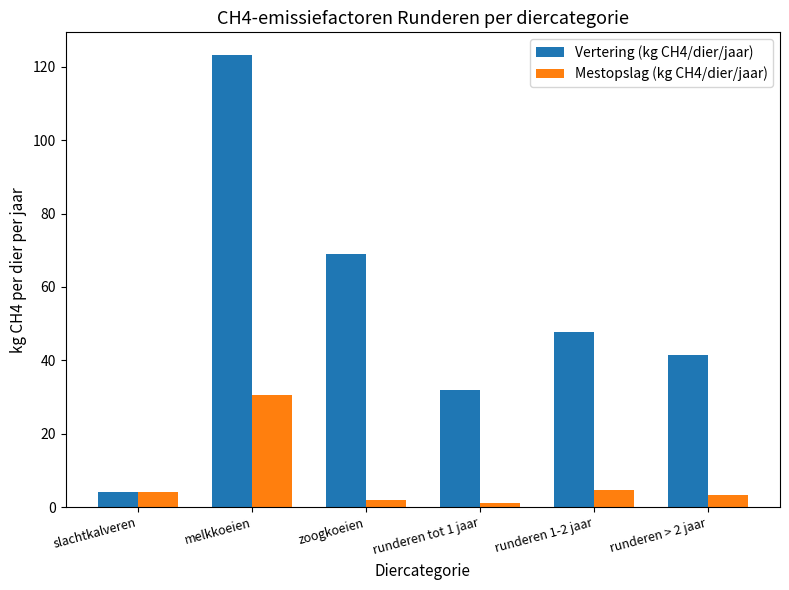

How many data points does each series have?

6